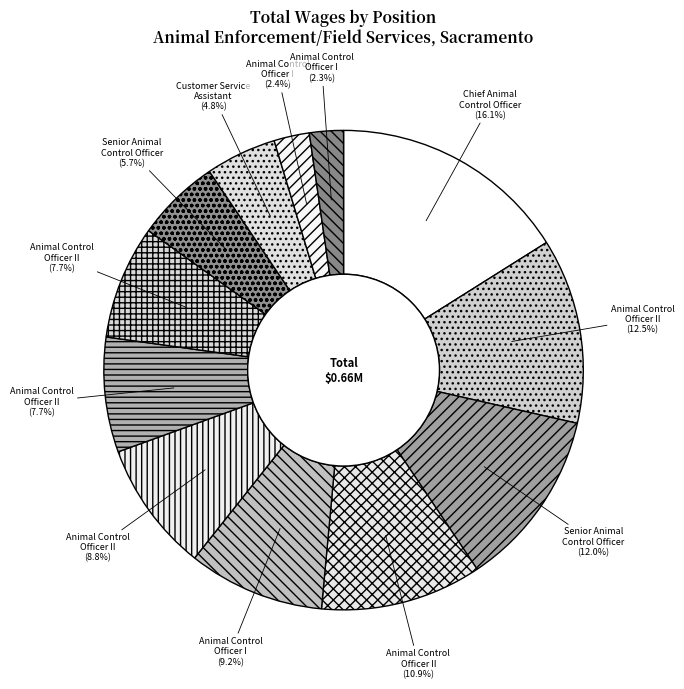

Count the number of slices in the pie.

12